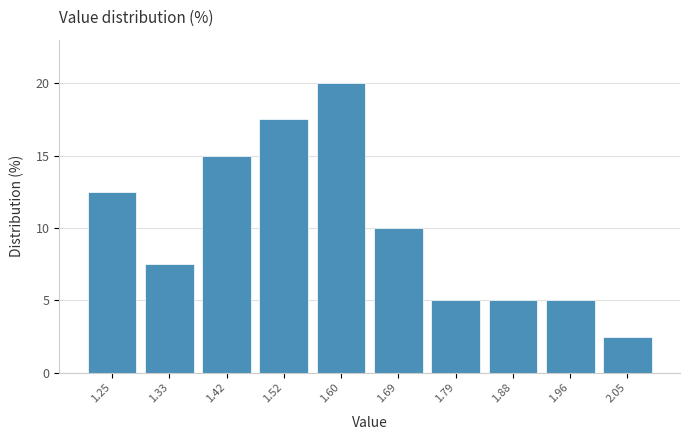

Reading left to right, list every bar in this chart as the range it spans on the x-axis followed by its height. The values are not printed on the chart, so give them approximately, as read against the axis.

1.20 to 1.29: 12.5
1.29 to 1.38: 7.5
1.38 to 1.47: 15.0
1.47 to 1.56: 17.5
1.56 to 1.65: 20.0
1.65 to 1.74: 10.0
1.74 to 1.83: 5.0
1.83 to 1.92: 5.0
1.92 to 2.01: 5.0
2.01 to 2.10: 2.5